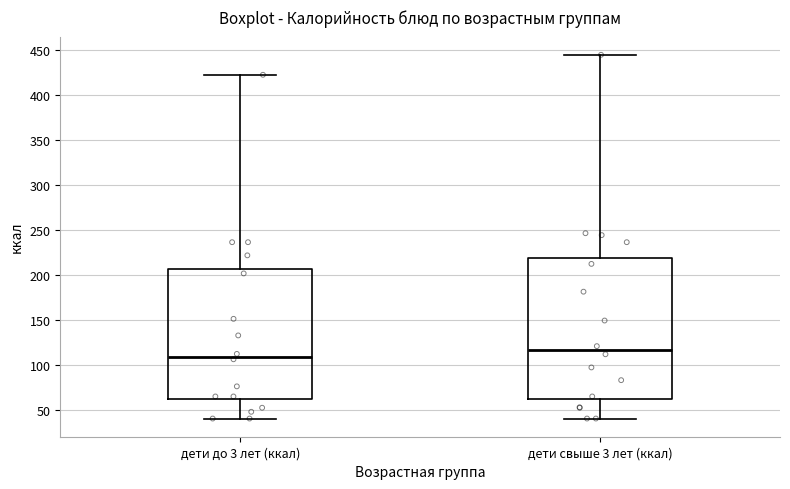

Where does the upper whisker of the box for дети свыше 3 лет (ккал) end on the y-axis? The values are not printed on the chart, so give them approximately, as read against the axis.

445